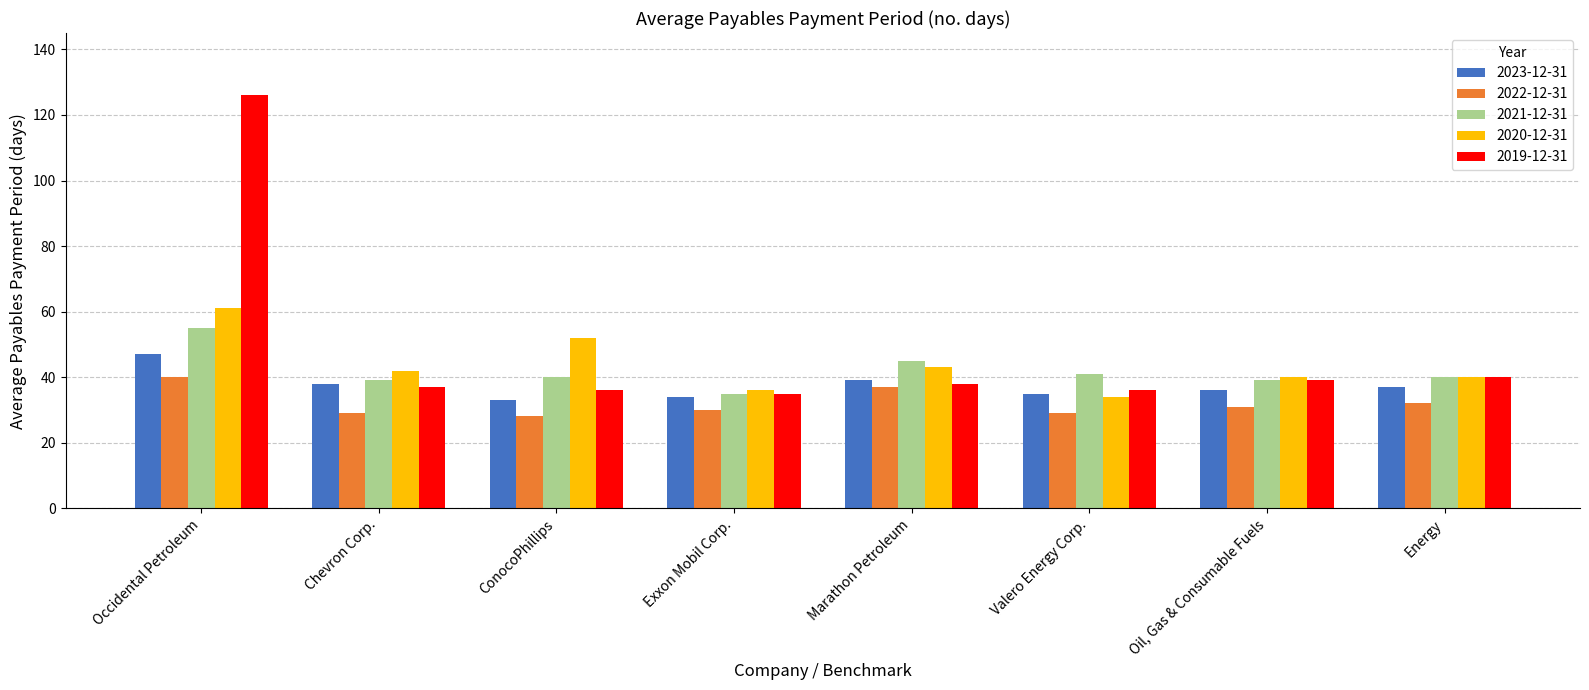

What is the difference between the maximum and minimum values in the 2020-12-31 series?

27